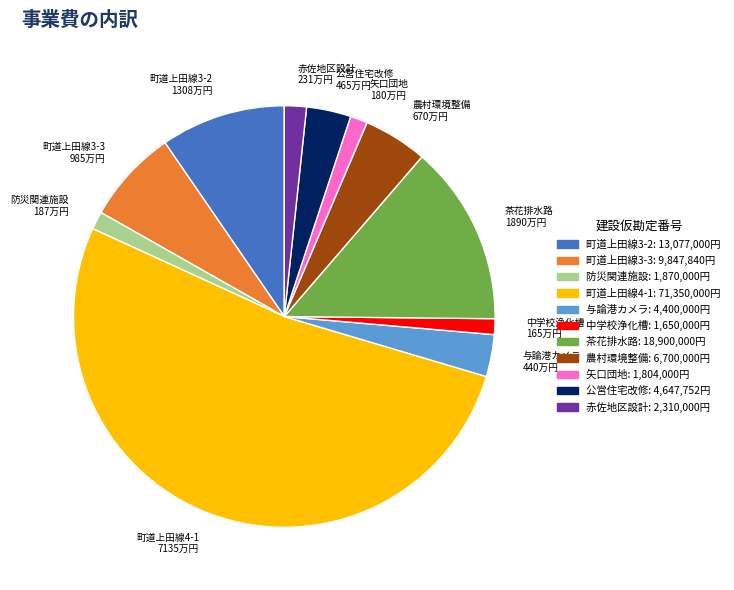

True or false: 防災関連施設 accounts for 1% of the total.

True